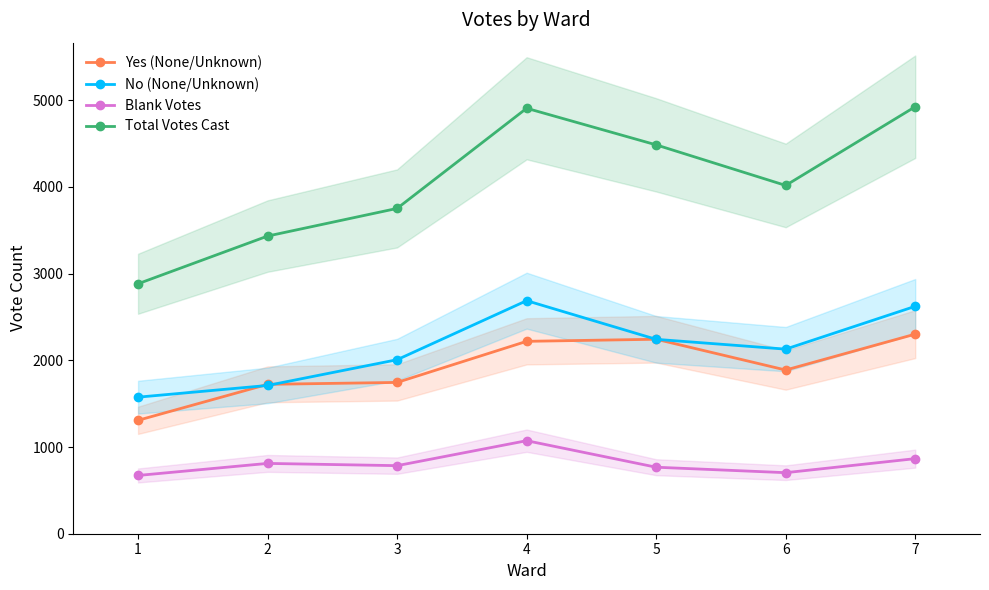

Which series has the largest range (max minus min)?

Total Votes Cast